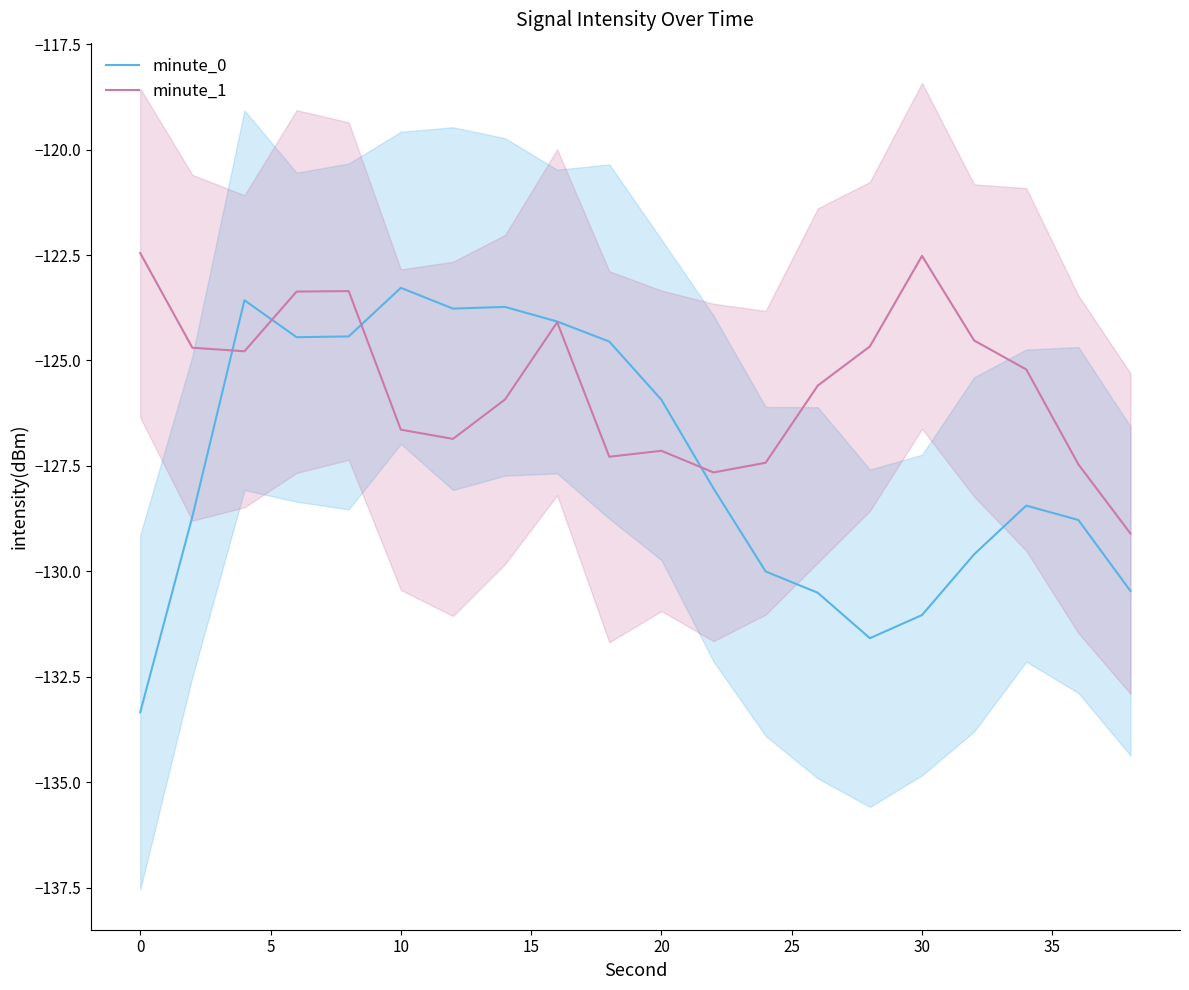

What is the minimum value for minute_0?

-133.3